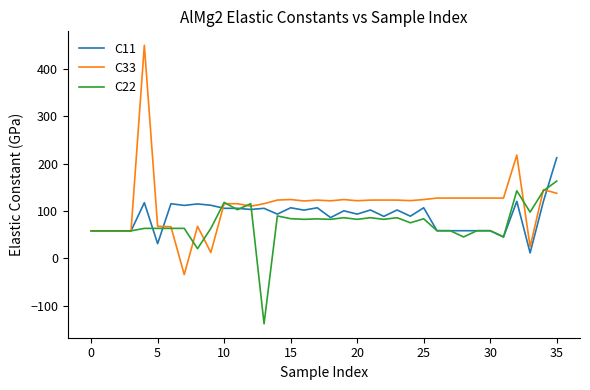

What is the minimum value for C22?

-138.3